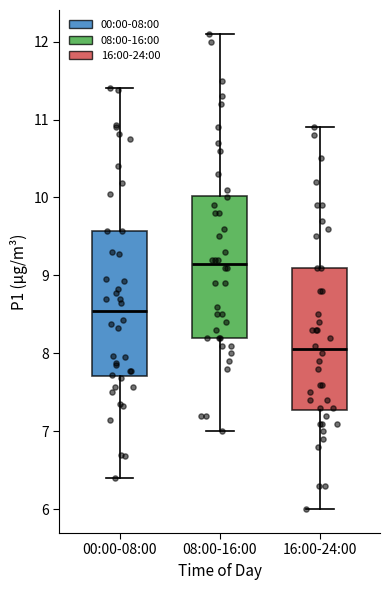

Reading left to right, transcribe this box plot: for each box, give where its median line is, the range the box spans, and where its two whiskers end, as read against the y-axis. The values are not printed on the chart, so give them approximately, as read against the axis.

00:00-08:00: median 8.5, box 7.7 to 9.6, whiskers 6.4 to 11.4
08:00-16:00: median 9.2, box 8.2 to 10.0, whiskers 7.0 to 12.1
16:00-24:00: median 8.1, box 7.3 to 9.1, whiskers 6.0 to 10.9